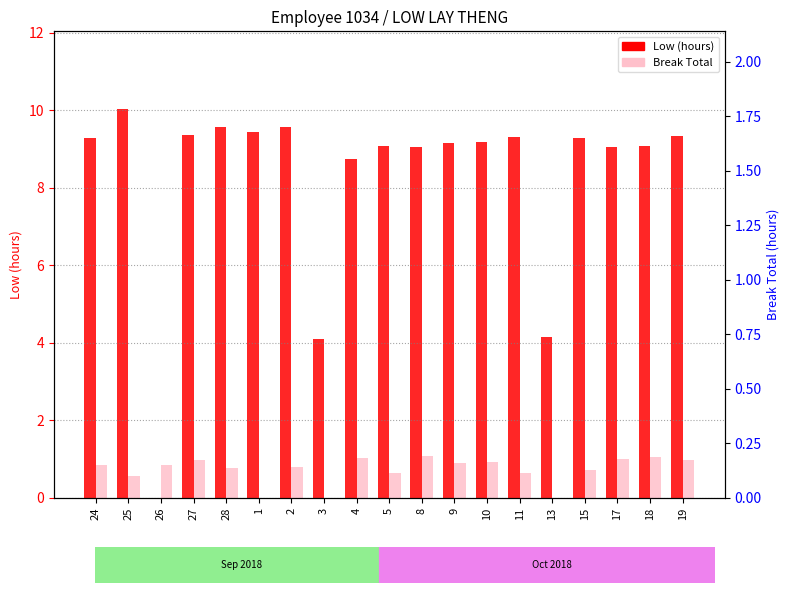

Reading left to right, extract all data points from this chart.

Low (hours): 24=9.3	25=10.0	26=0.0	27=9.3	28=9.6	1=9.4	2=9.6	3=4.1	4=8.7	5=9.1	8=9.1	9=9.2	10=9.2	11=9.3	13=4.2	15=9.3	17=9.0	18=9.1	19=9.3
Break Total: 24=0.8	25=0.6	26=0.8	27=1.0	28=0.8	1=0.0	2=0.8	3=0.0	4=1.0	5=0.6	8=1.1	9=0.9	10=0.9	11=0.7	13=0.0	15=0.7	17=1.0	18=1.0	19=1.0